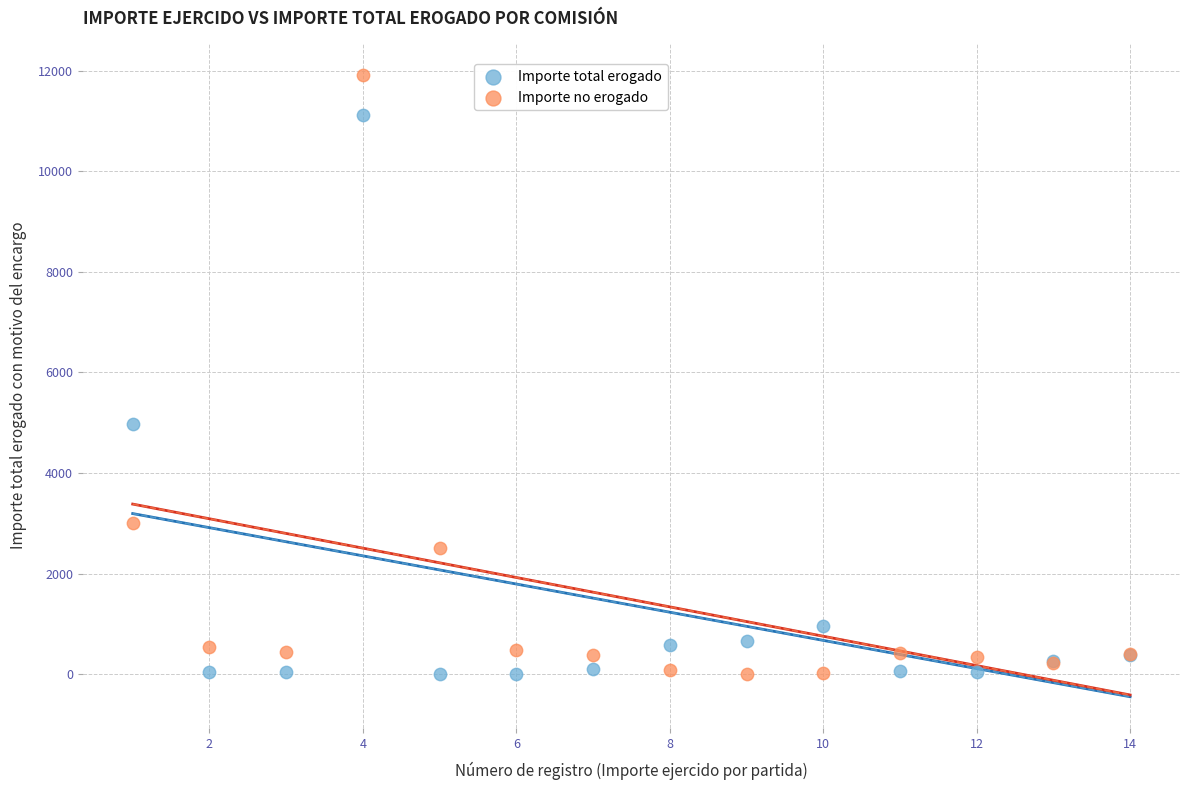

What is the X range (max minus min) for the scatter plot?

13.0